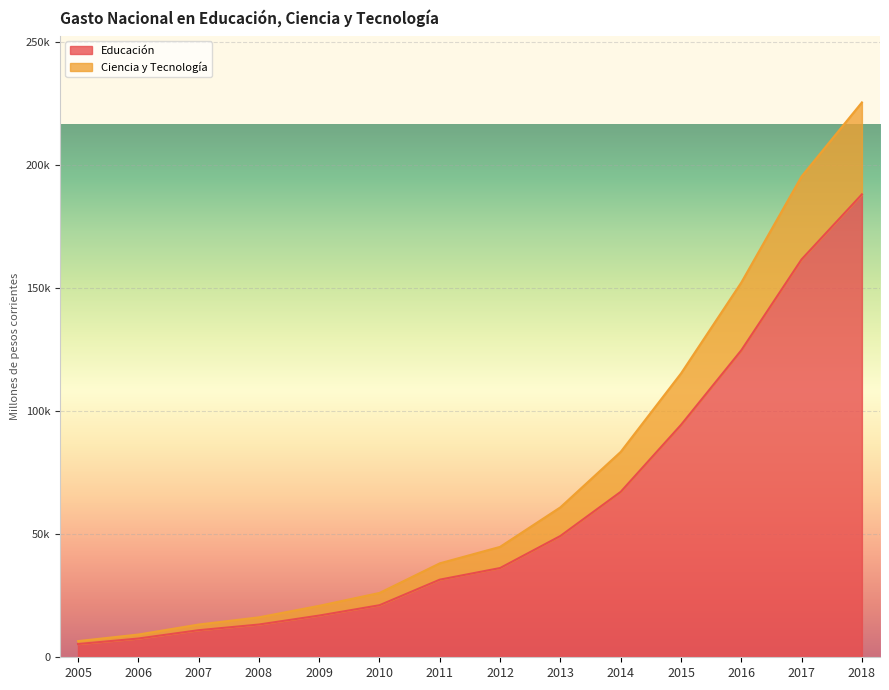

Where does the Educación series first go above 36259?

2012